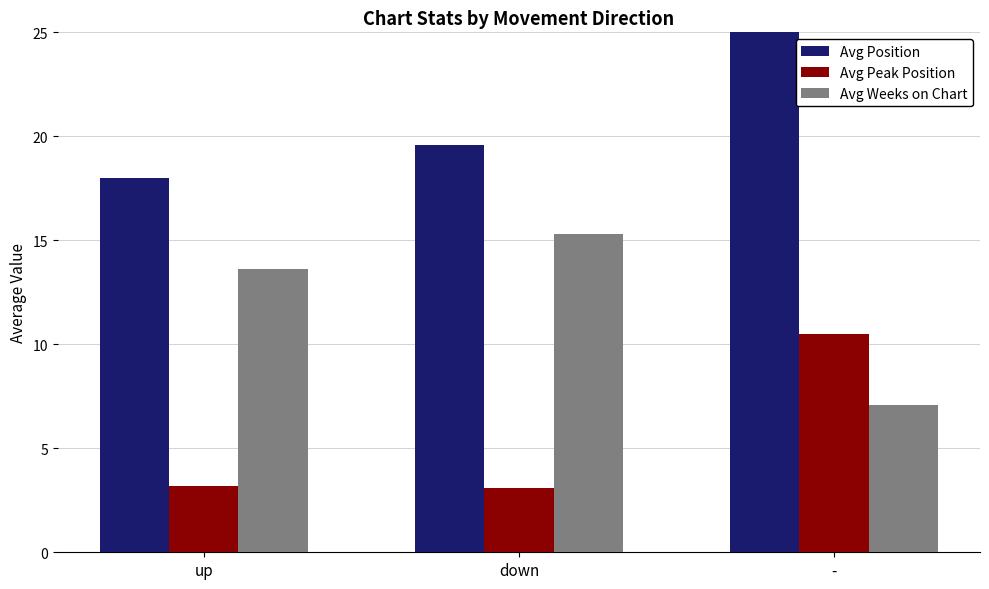

What is the label of the 1st bar from the right?

-